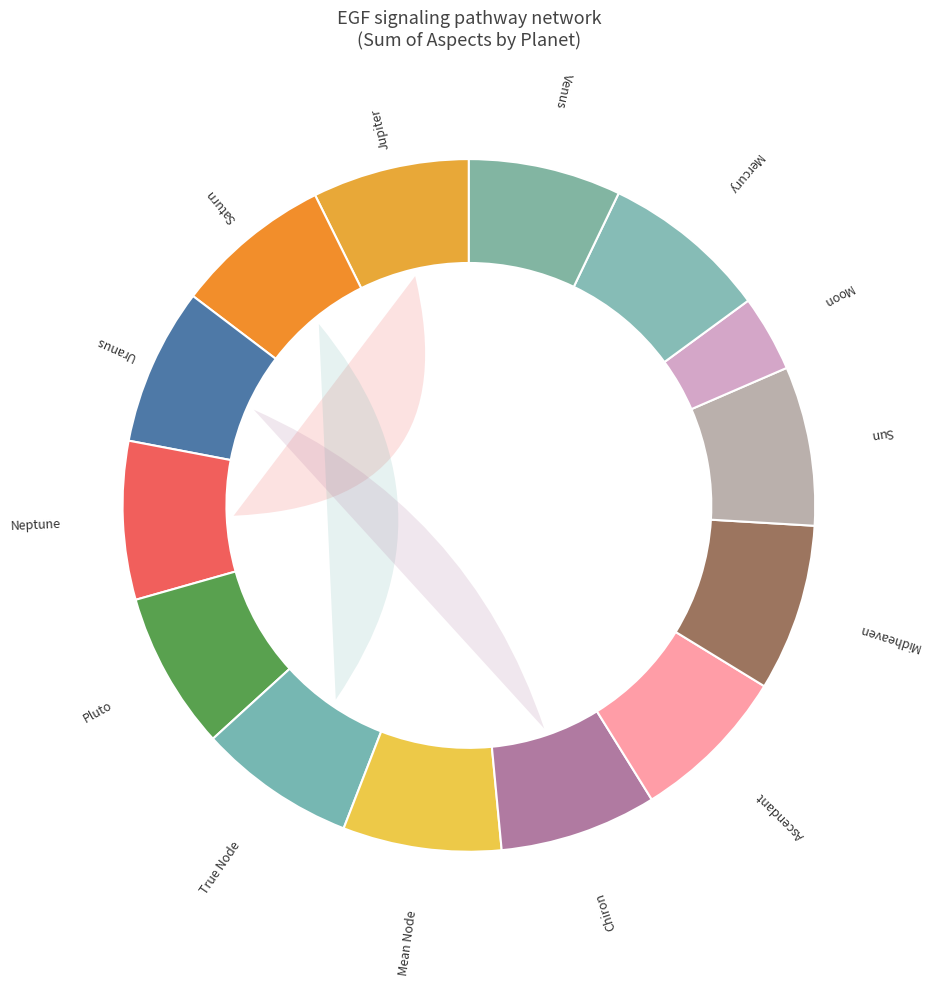

What is the largest slice in the pie chart?

Mercury